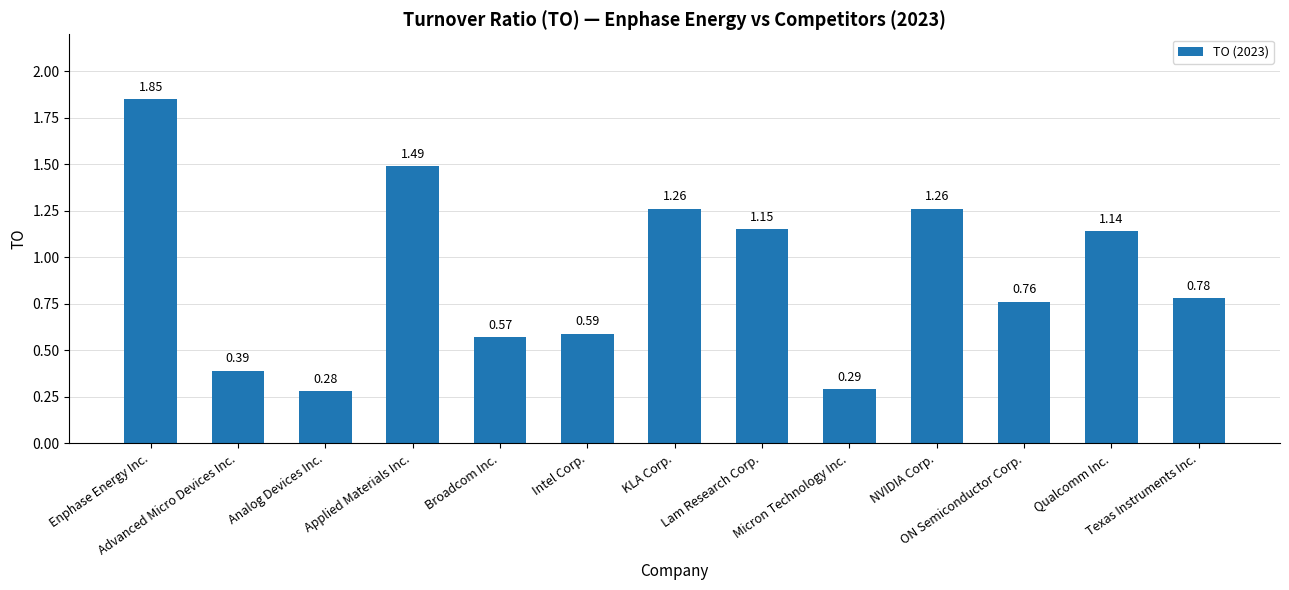

What is the sum of all values?

11.8